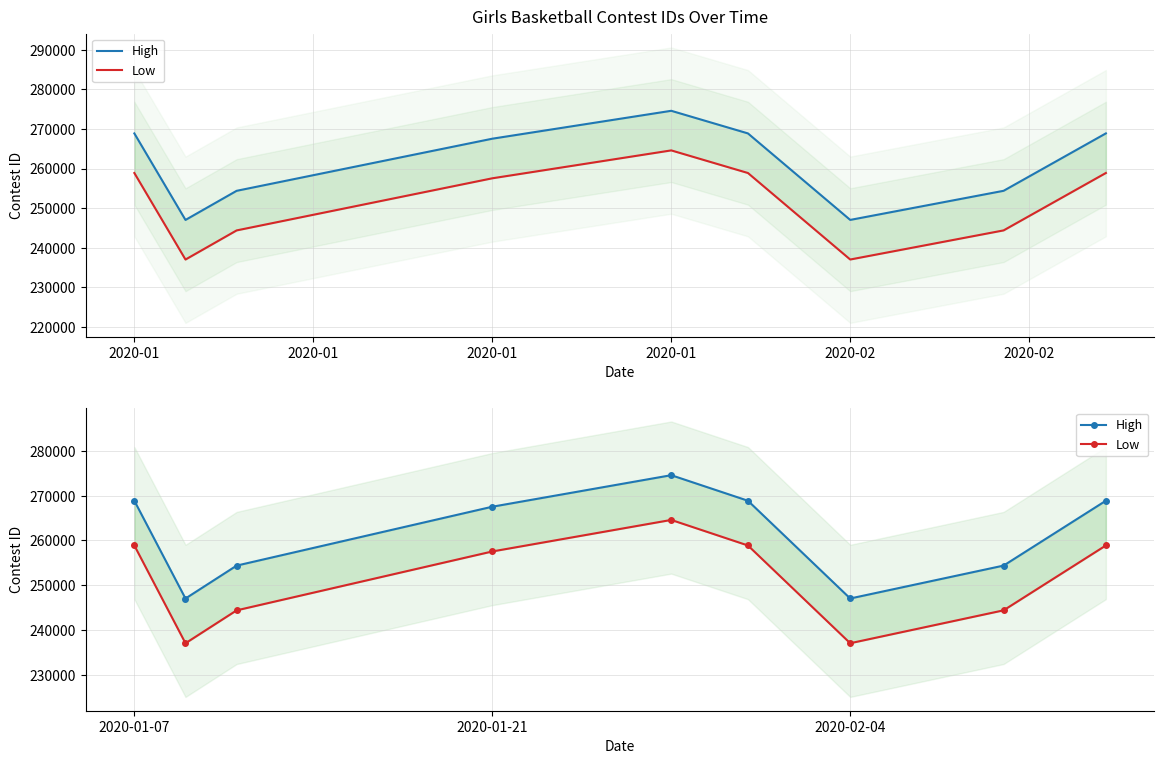

What are all the series names shown in the legend?

High, Low